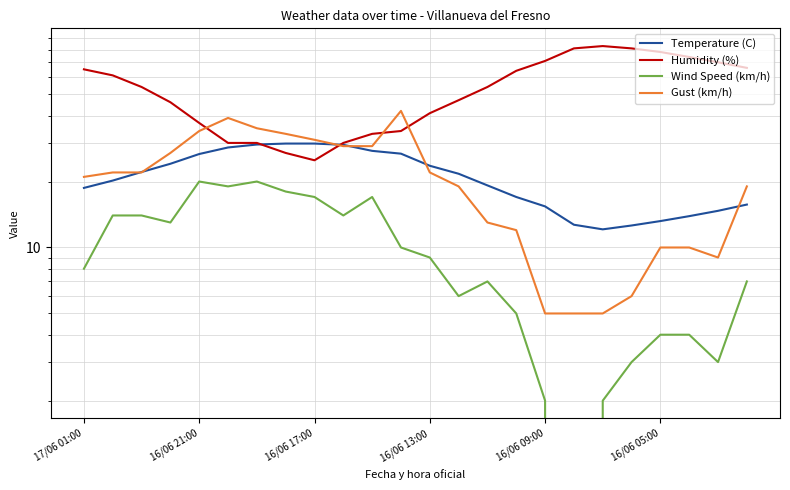

The value of Temperature (C) at 7 is 43.0. True or false?

False